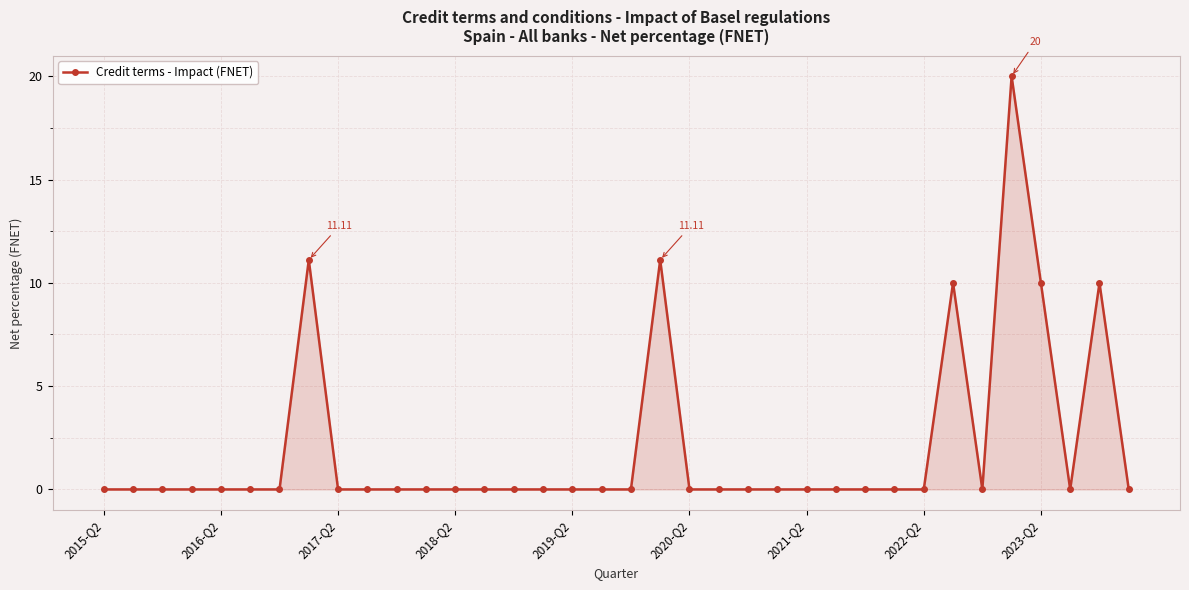

What is the difference between the maximum and minimum values?

20.0